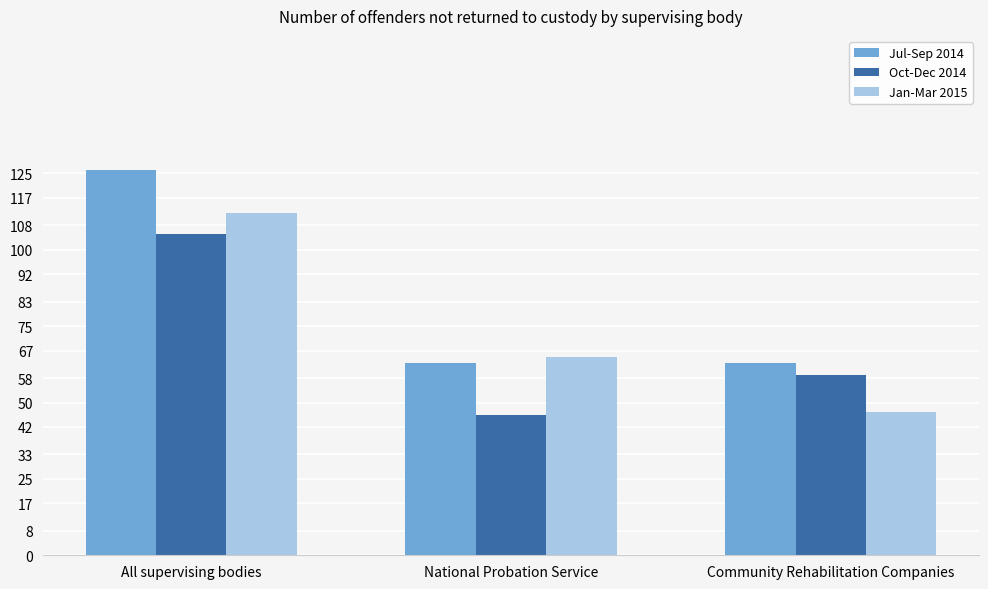

Which series has the widest spread of values?

Jan-Mar 2015